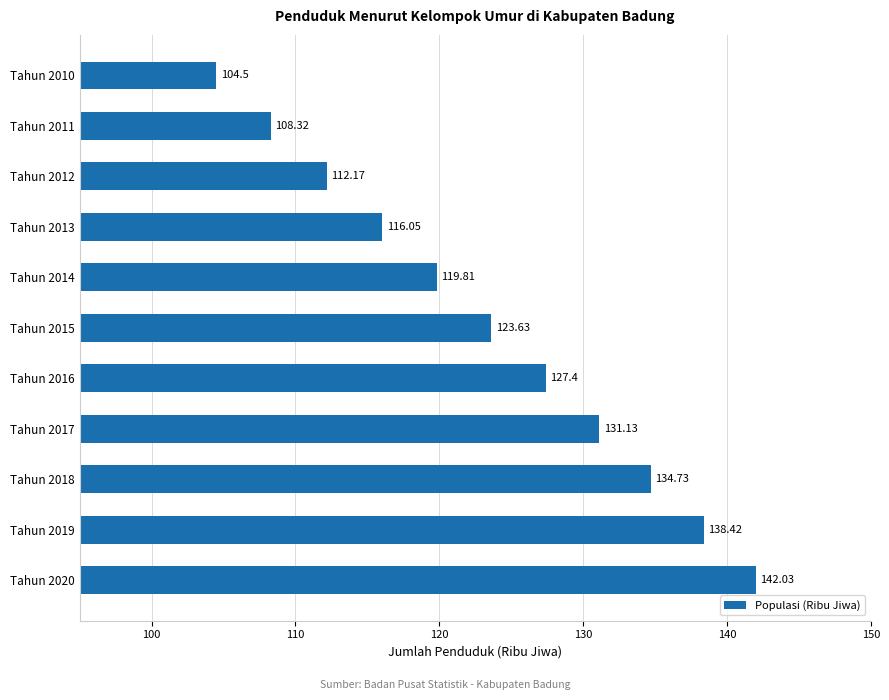

How many data points are less than 123?

5